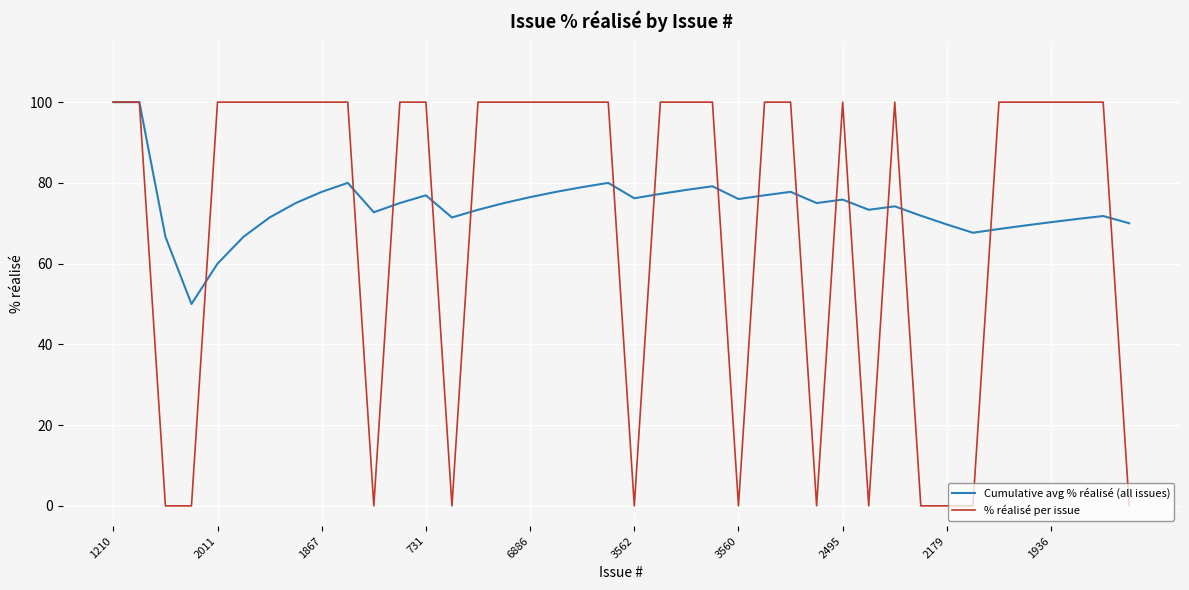

What is the maximum value for Cumulative avg % réalisé (all issues)?

100.0